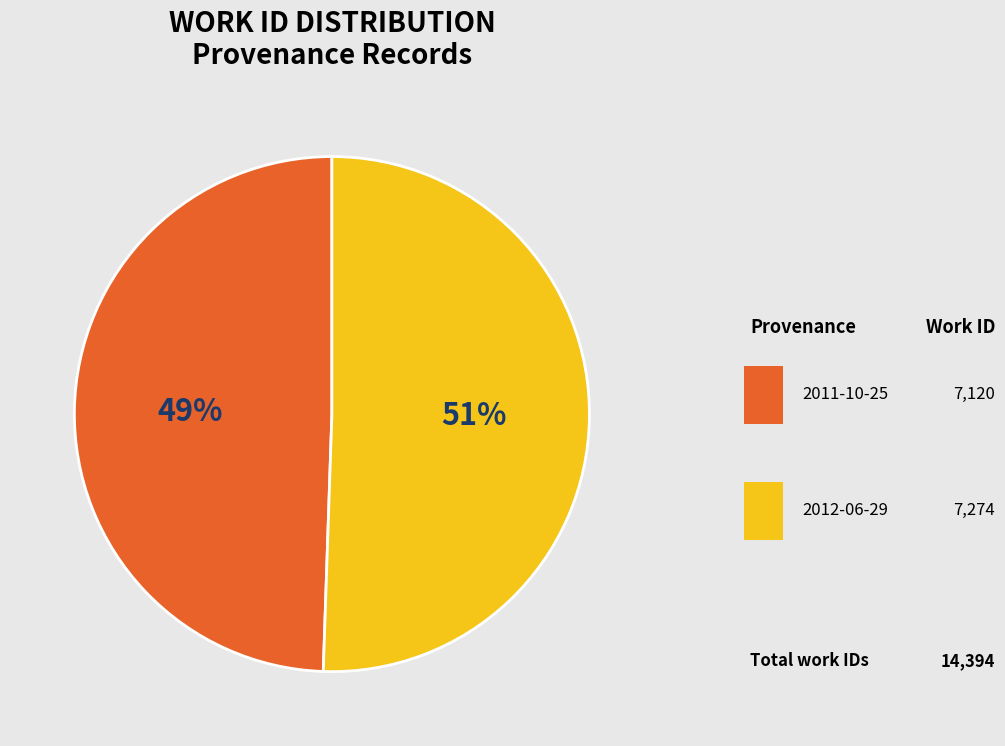

Is it true that 2011-10-25 is 56% of the pie?

False